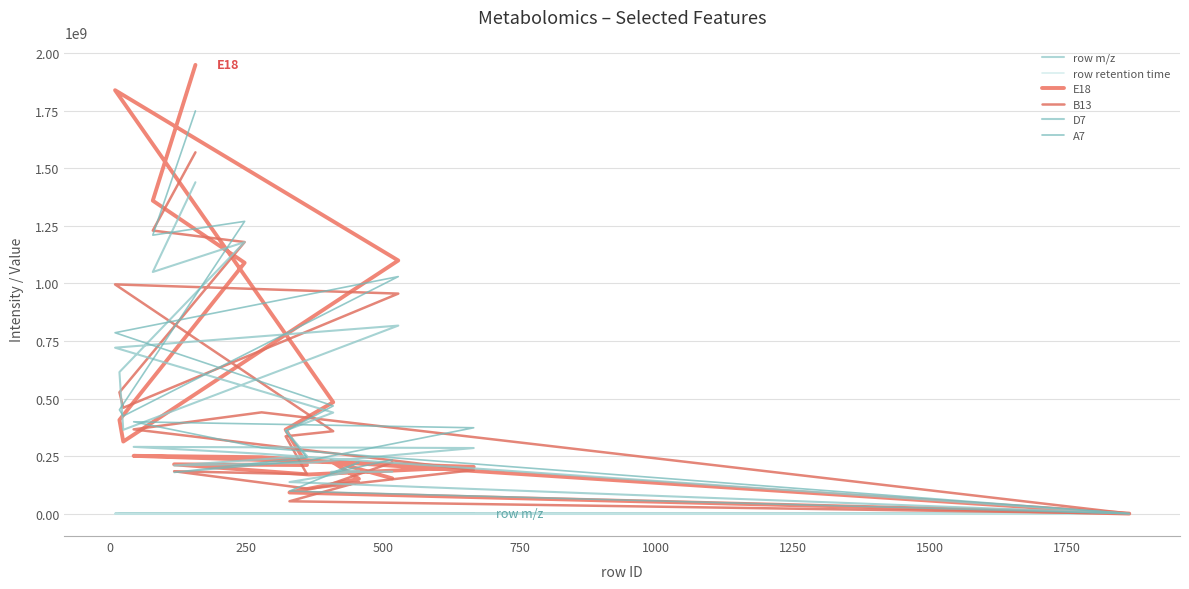

True or false: B13 and row m/z cross at least once.

True